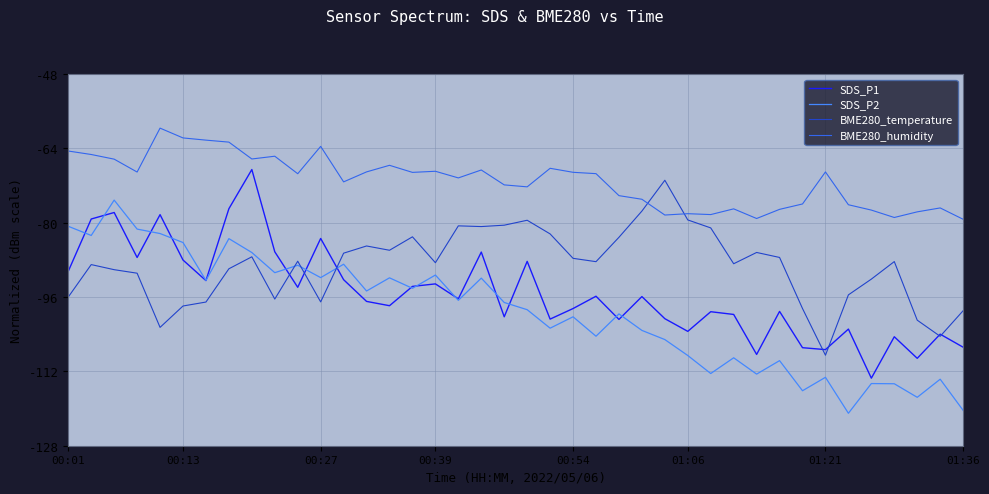

Does the chart display data point markers on the line(s)?

No